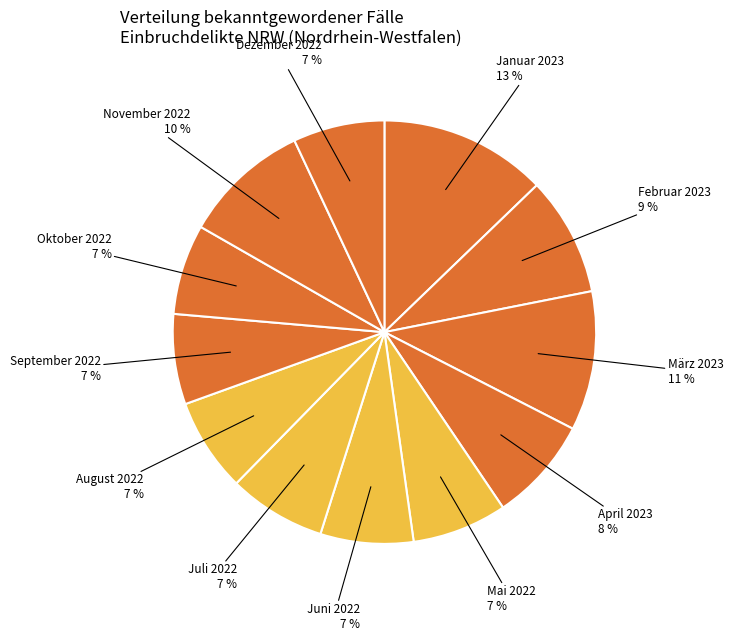

Which category has the smallest portion of the pie?

Einbruchdelikte* September 2022